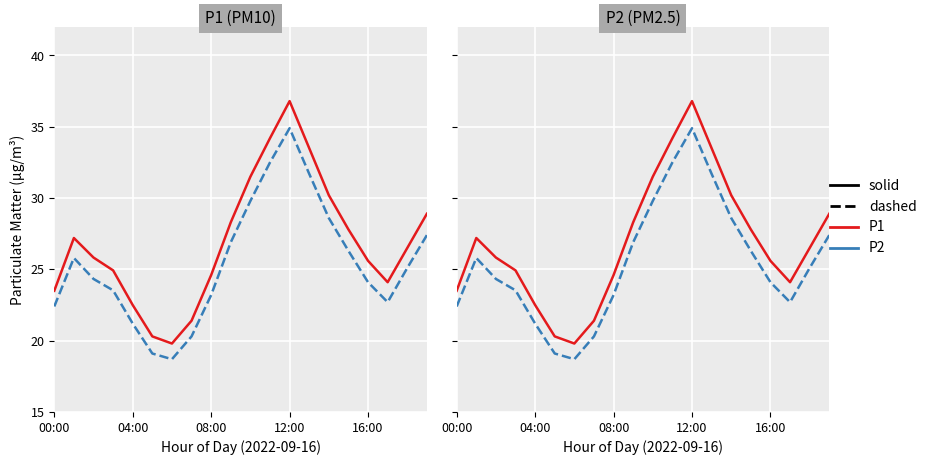

At which label does P1 reach its minimum?

6